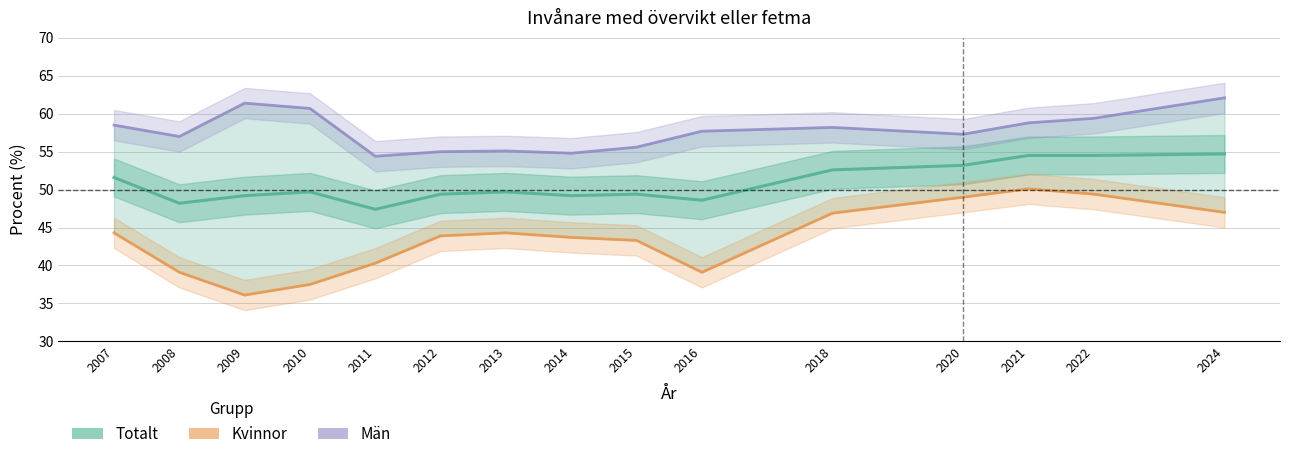

True or false: Män has more than 1 interior local peaks.

True